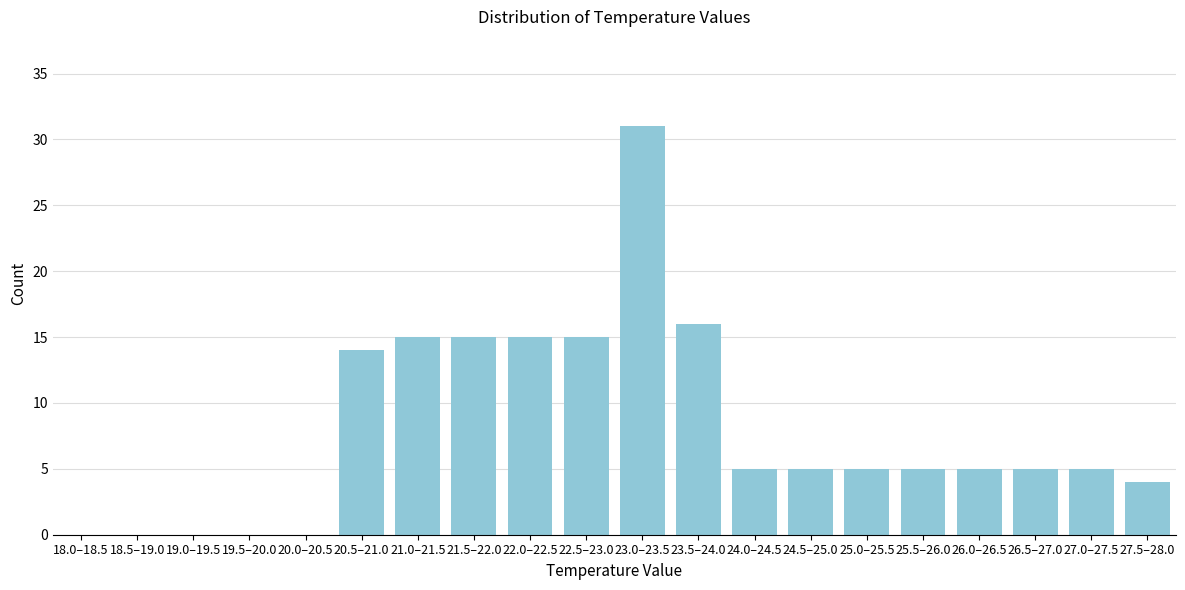

Reading left to right, extract all data points from this chart.

18.0–18.5=0	18.5–19.0=0	19.0–19.5=0	19.5–20.0=0	20.0–20.5=0	20.5–21.0=14	21.0–21.5=15	21.5–22.0=15	22.0–22.5=15	22.5–23.0=15	23.0–23.5=31	23.5–24.0=16	24.0–24.5=5	24.5–25.0=5	25.0–25.5=5	25.5–26.0=5	26.0–26.5=5	26.5–27.0=5	27.0–27.5=5	27.5–28.0=4